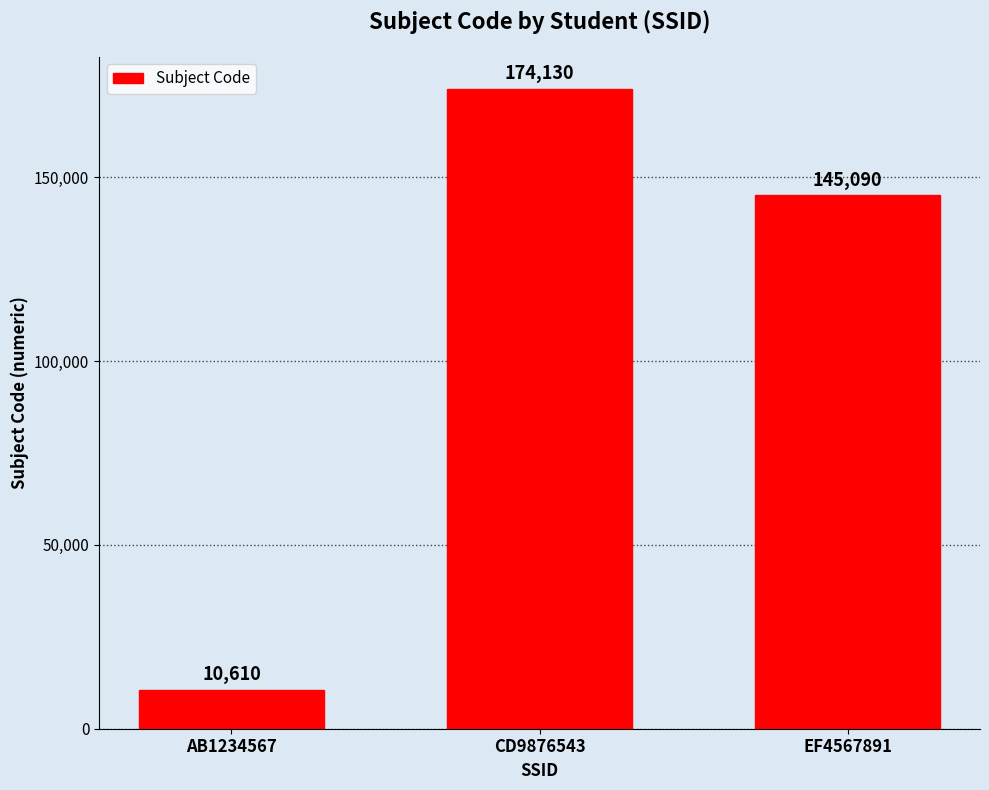

What is the value of the 2nd bar from the left?

174130